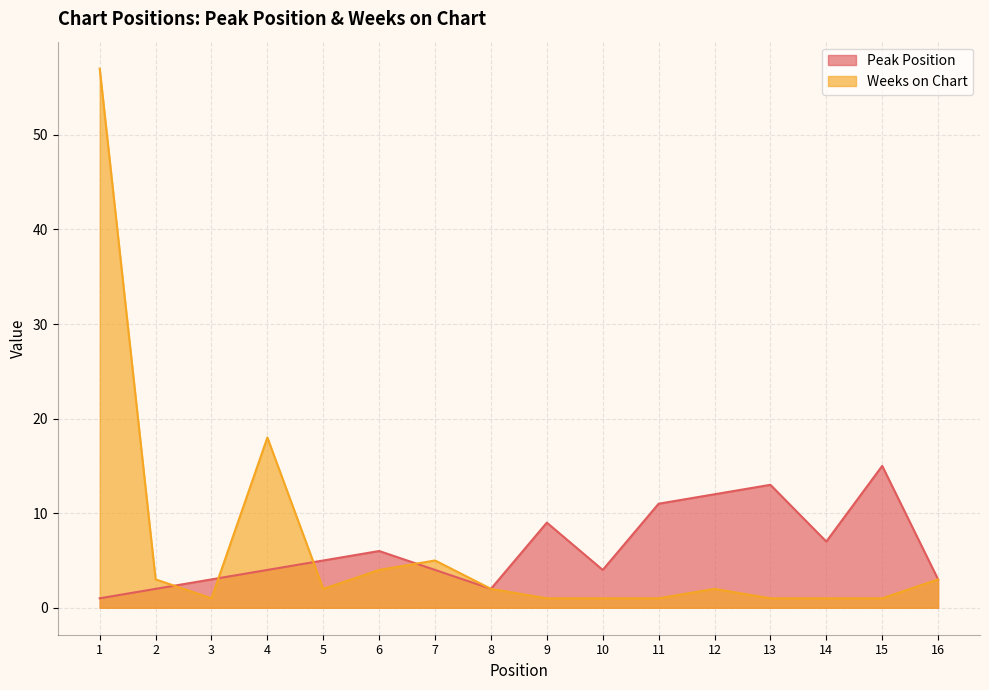

Rank the series by their maximum value, from highest to lowest.

Weeks on Chart, Peak Position